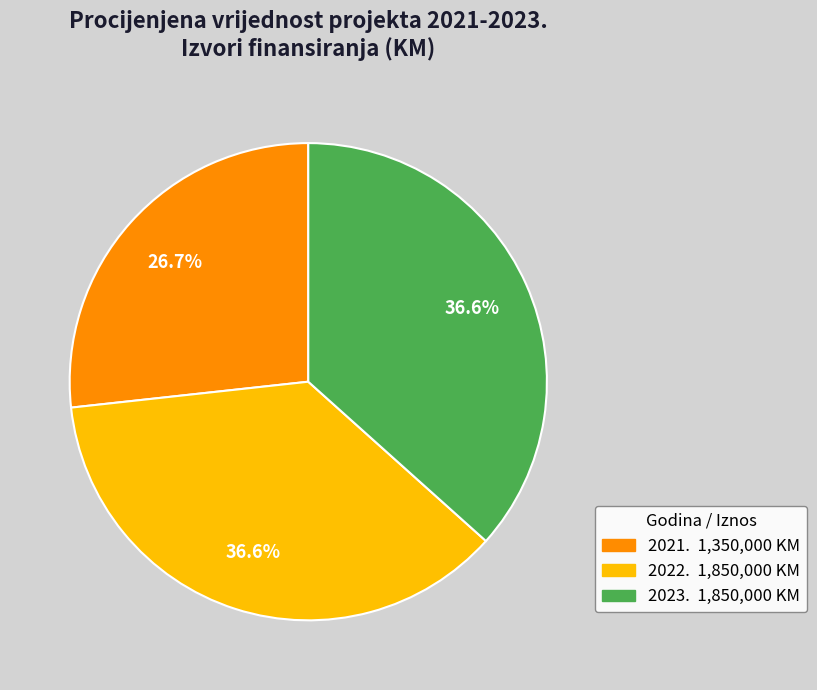

Which has a higher value, 2022. or 2021.?

2022.